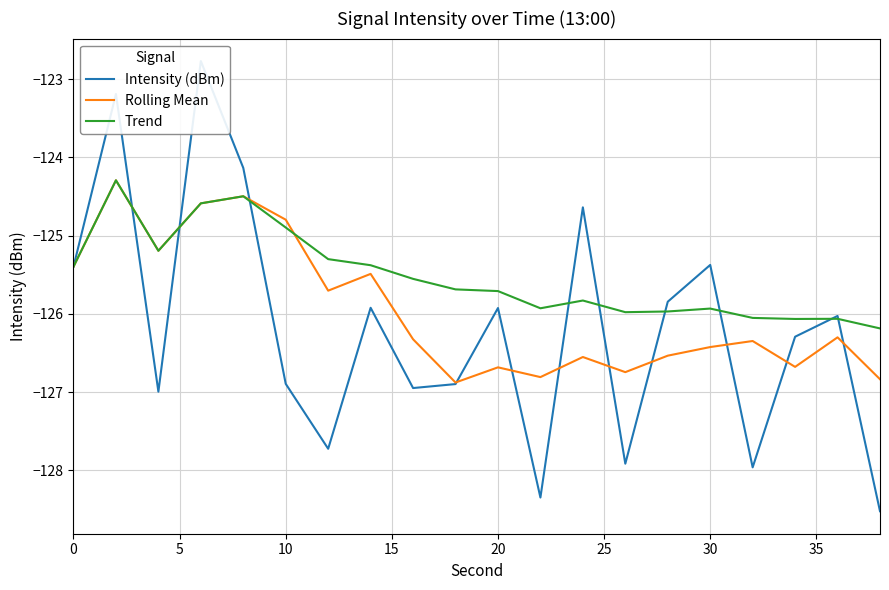

Which series has the largest total across all categories?

Trend